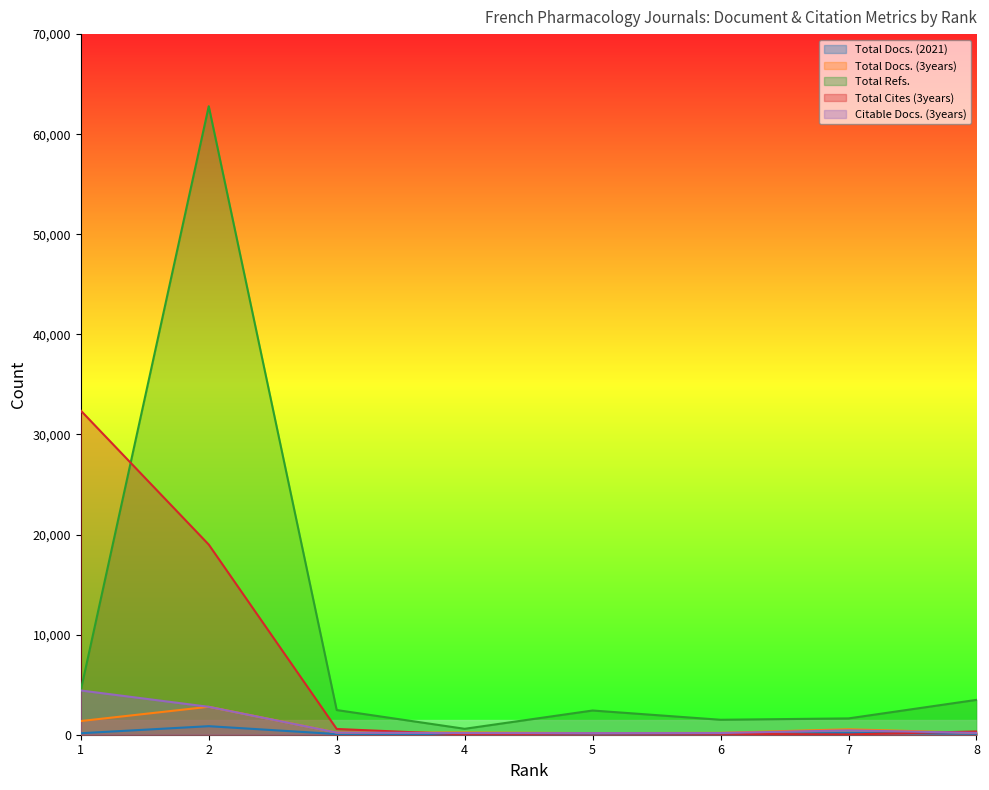

True or false: Total Cites (3years) has more than 0 points higher than both neighbors.

True